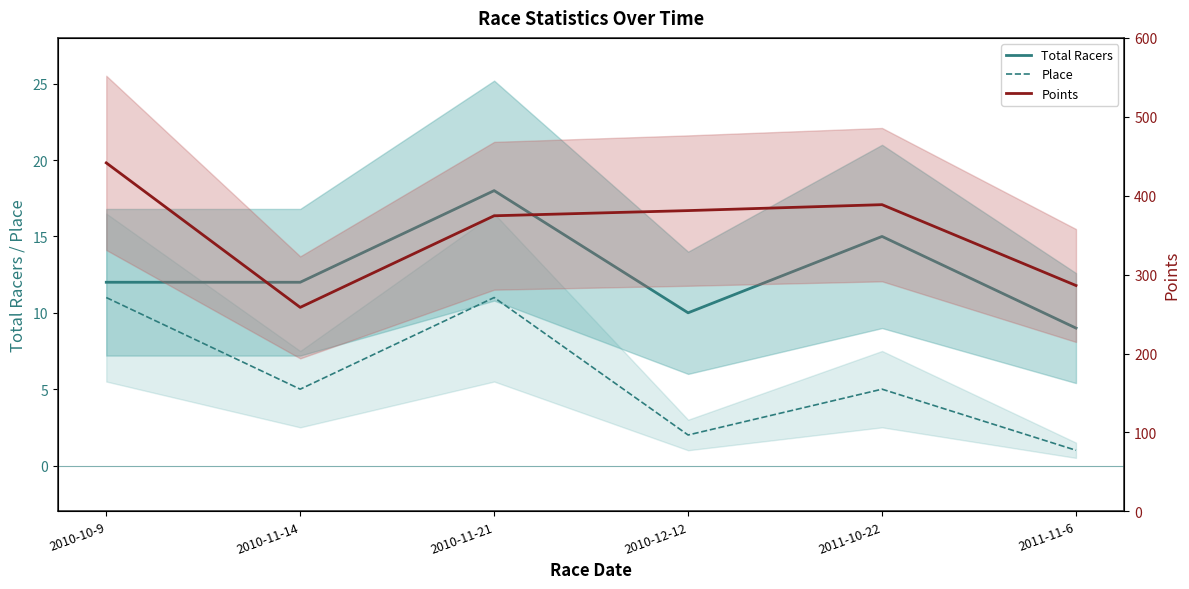

Rank the series by their maximum value, from highest to lowest.

Points, Total Racers, Place